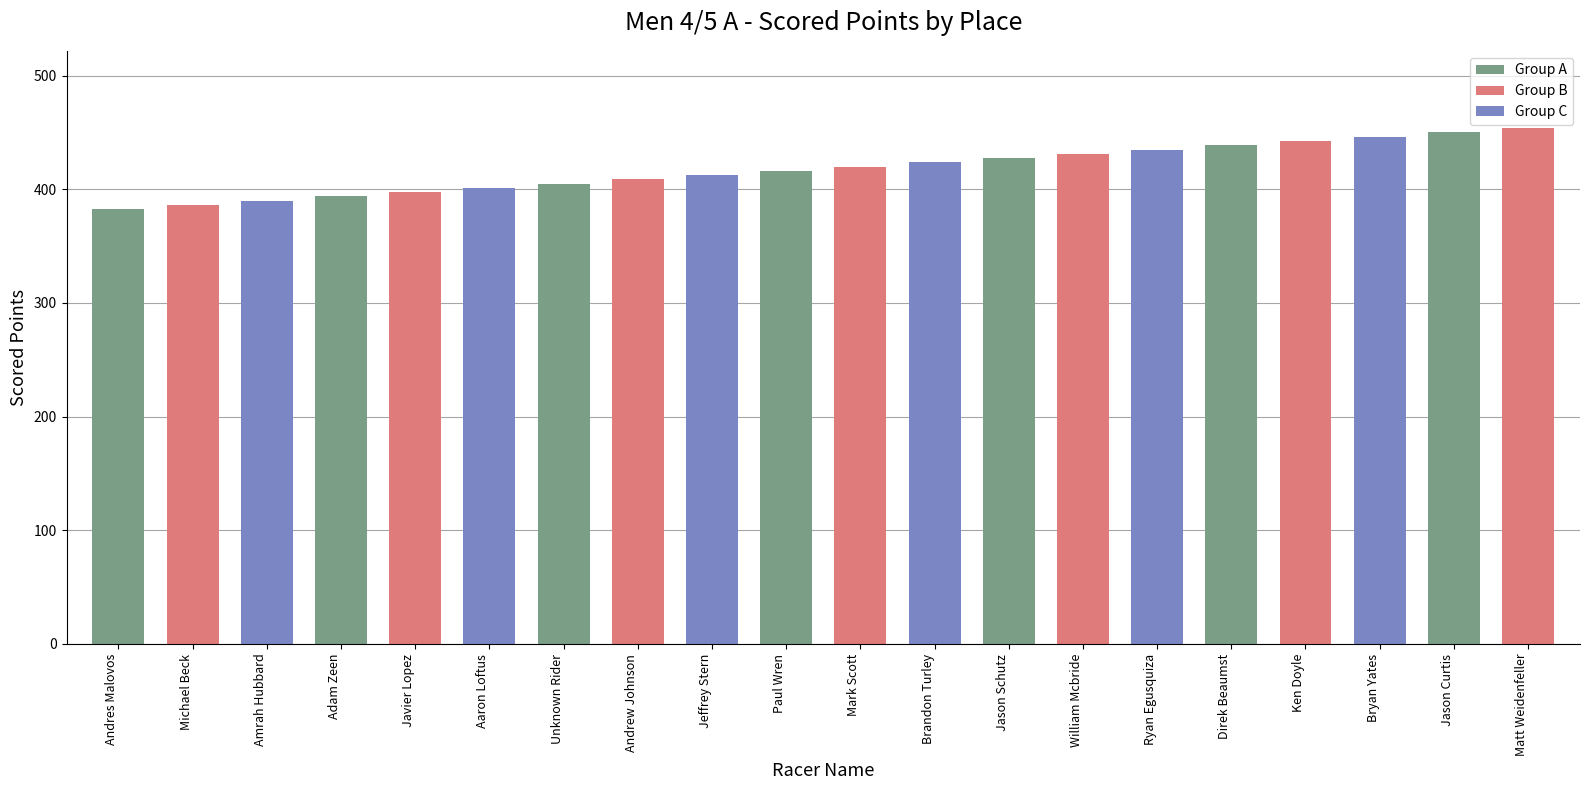

Is it true that the value at Andres Malovos is 116.2?

False